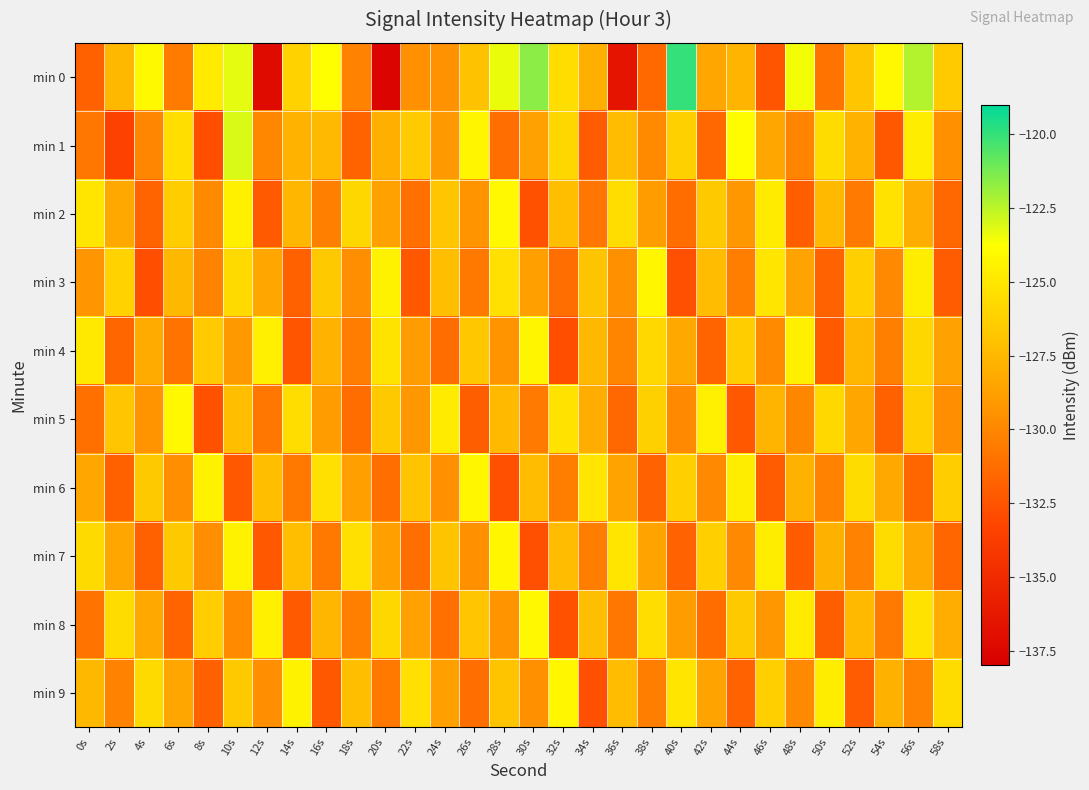

Which series has the largest range (max minus min)?

min 0